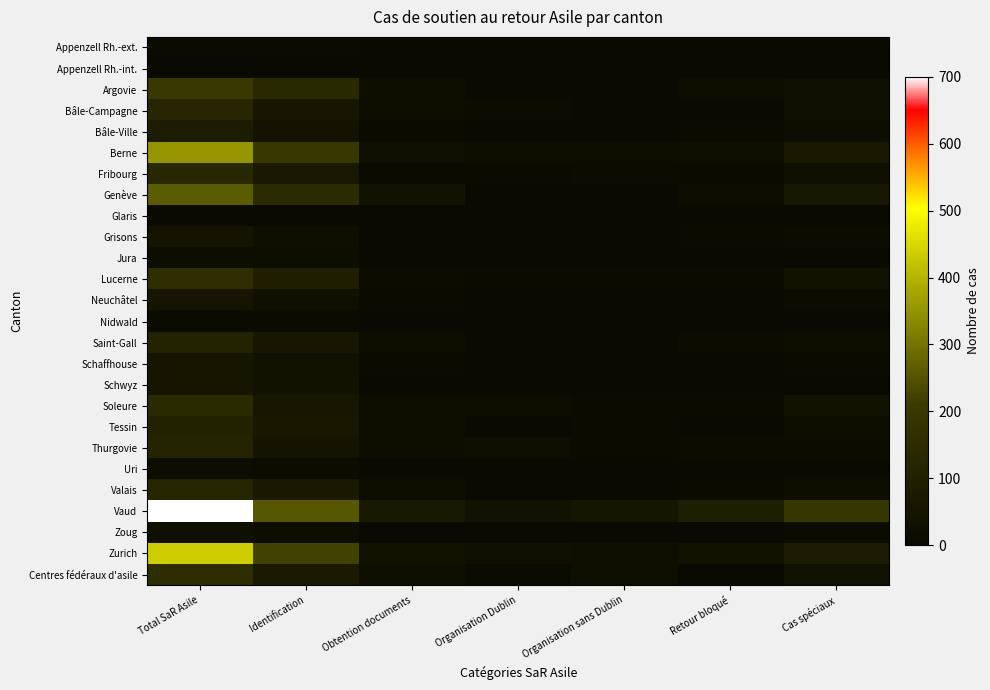

List the series in order of their peak value, highest first.

Vaud, Zurich, Berne, Genève, Argovie, Lucerne, Centres fédéraux d'asile, Soleure, Fribourg, Bâle-Campagne, Valais, Thurgovie, Saint-Gall, Tessin, Bâle-Ville, Schaffhouse, Neuchâtel, Schwyz, Grisons, Zoug, Jura, Uri, Appenzell Rh.-ext., Nidwald, Glaris, Appenzell Rh.-int.